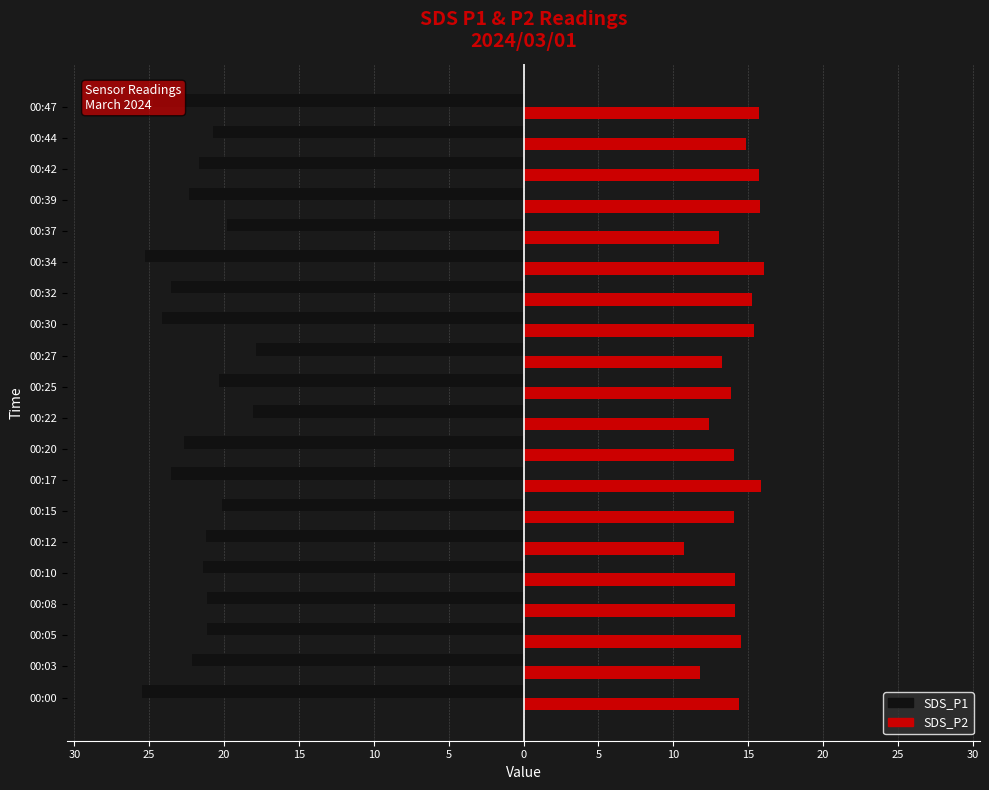

List the series in order of their peak value, lowest first.

SDS_P1, SDS_P2